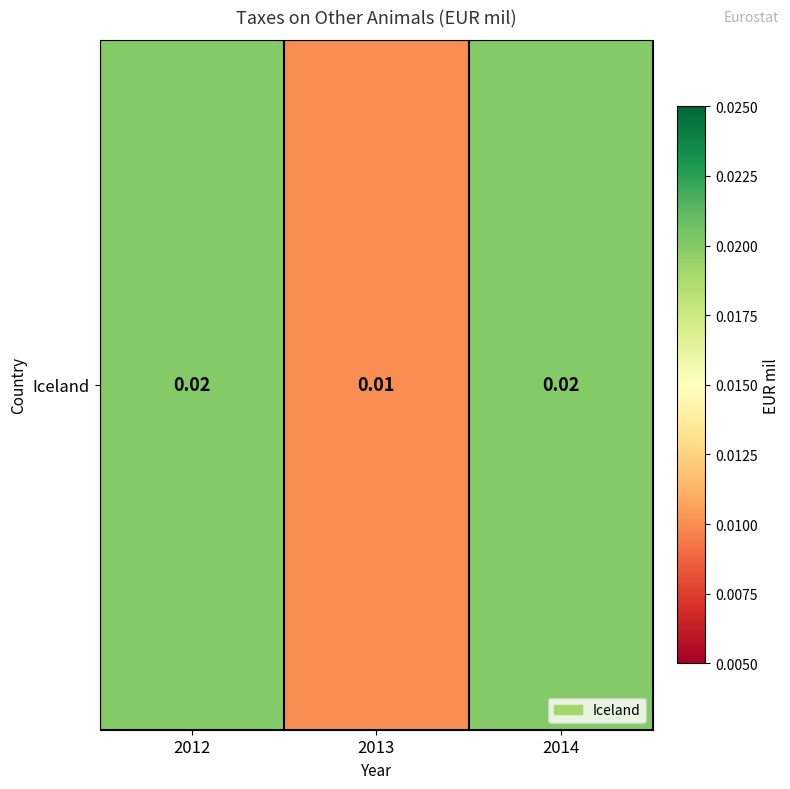

List the labels in order of value, smallest first.

2013, 2012, 2014